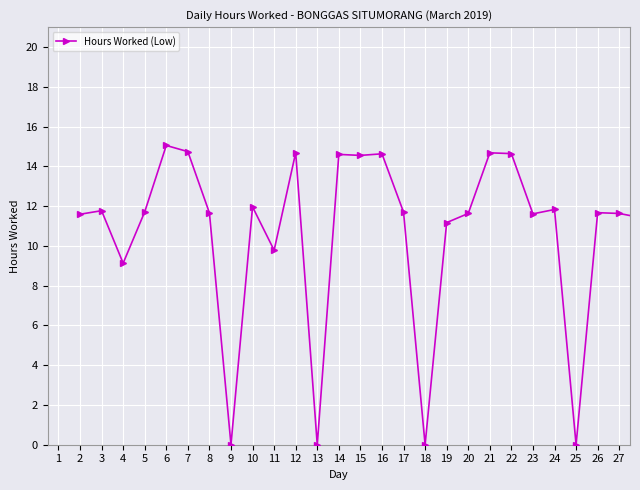

What is the difference between the second highest and minimum values?

14.7